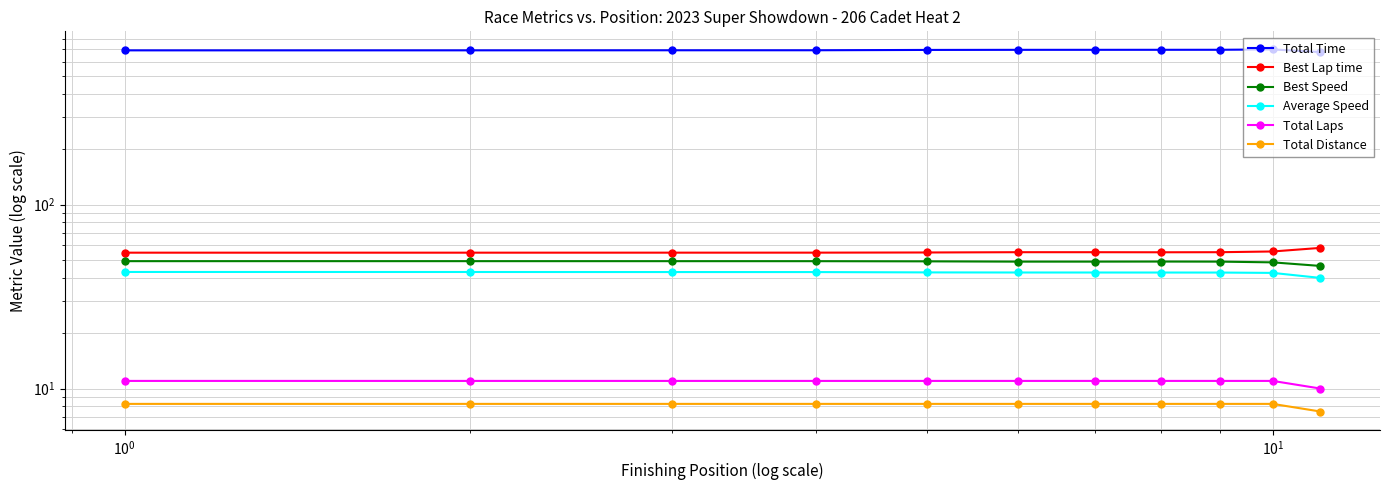

The Average Speed series shows 76.7 at 7. True or false?

False